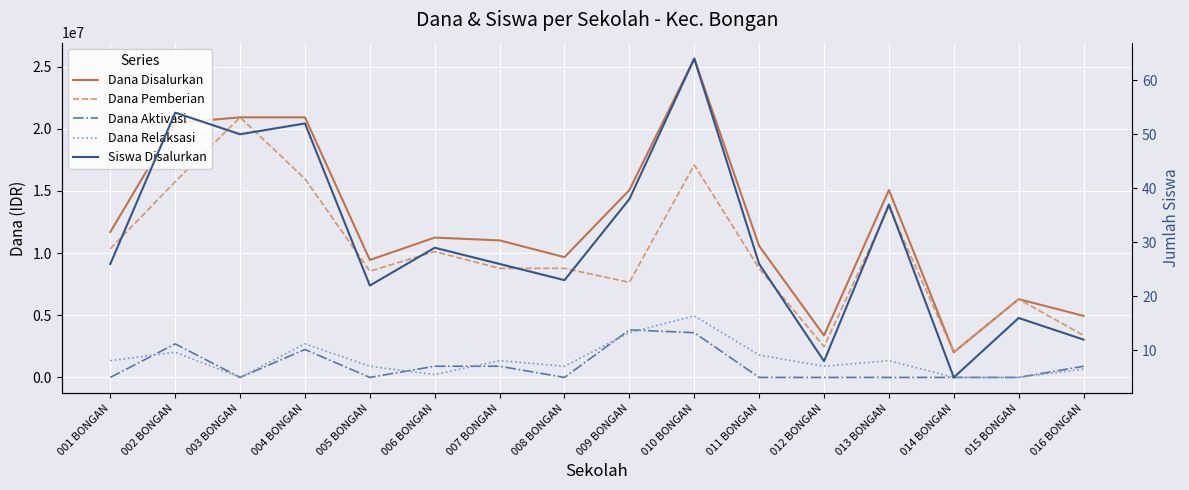

How many times do Dana Relaksasi and Siswa Disalurkan cross each other?

4